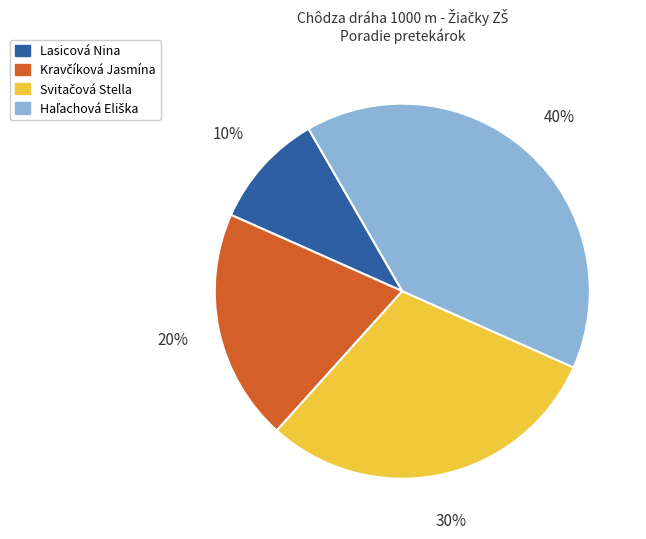

Count the number of slices in the pie.

4